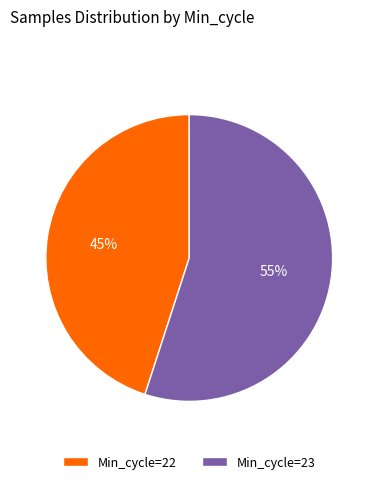

What is the largest slice in the pie chart?

Min_cycle=23